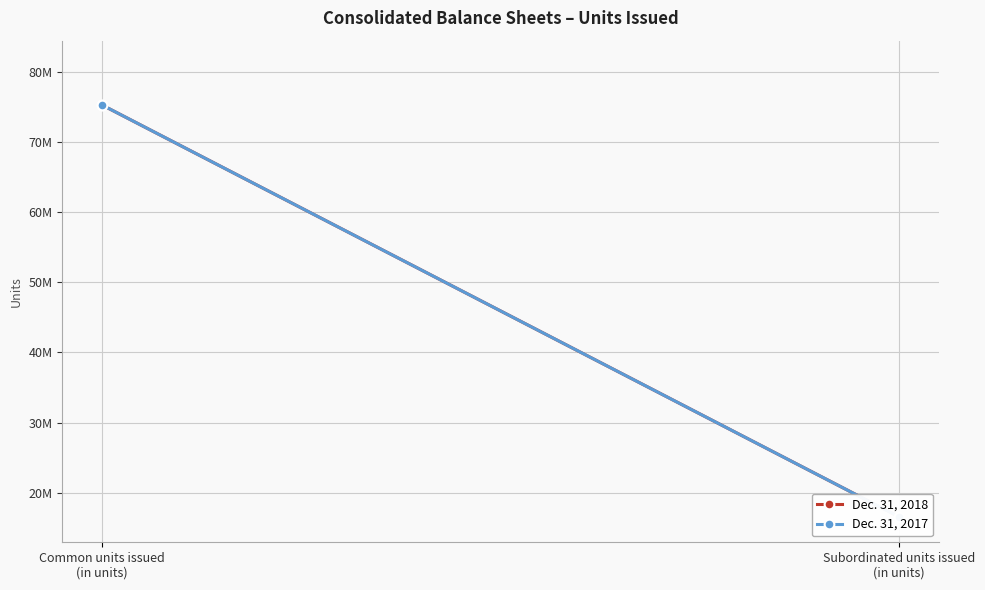

The Dec. 31, 2018 series shows 16543350 at Subordinated units issued
(in units). True or false?

True